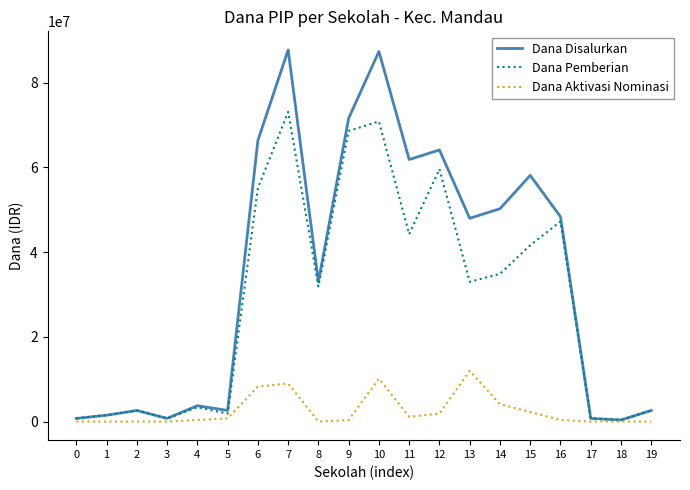

How many interior local peaks does the Dana Disalurkan series have?

6